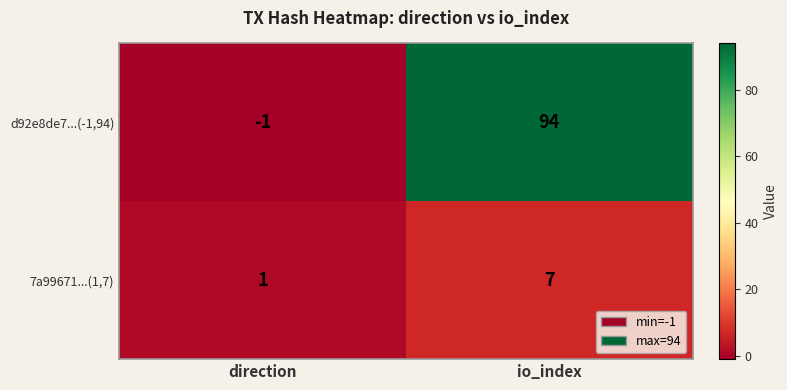

How many data points does each series have?

2